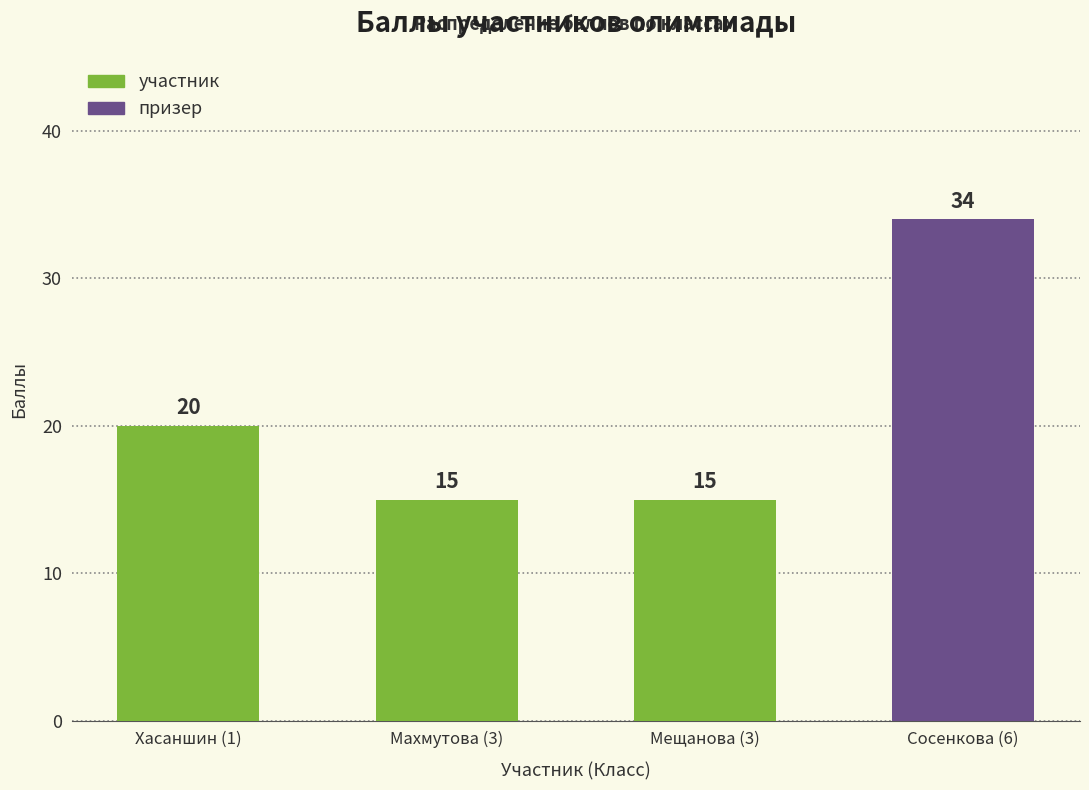

Where does the data first go above 20?

6